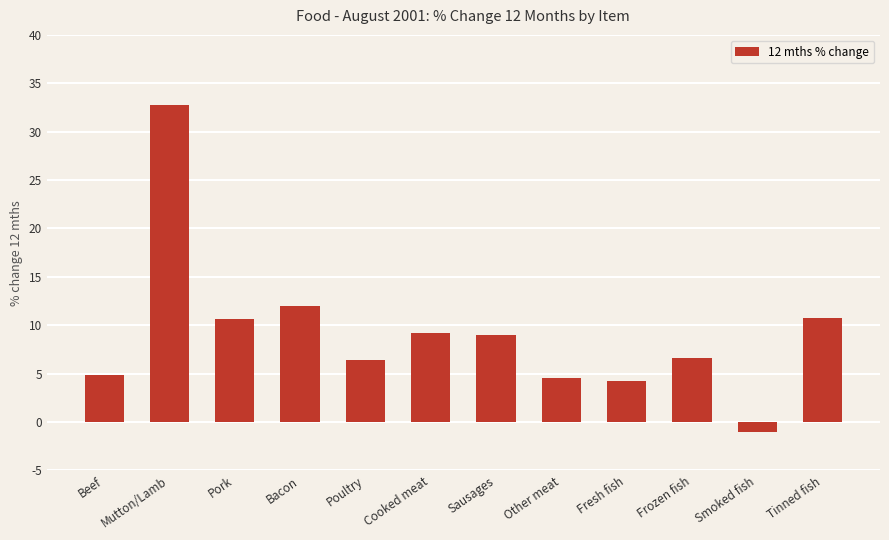

Between Sausages and Smoked fish, which is larger?

Sausages